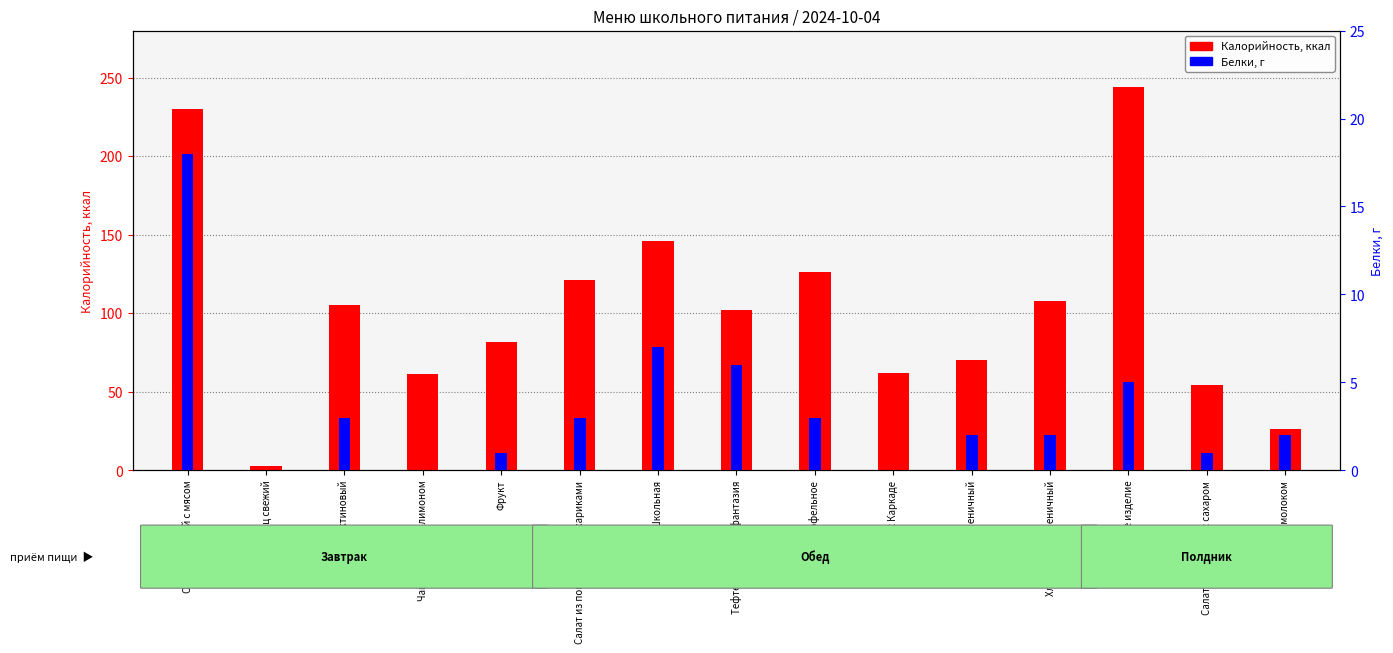

What is the difference between the maximum and minimum values in the Калорийность series?

241